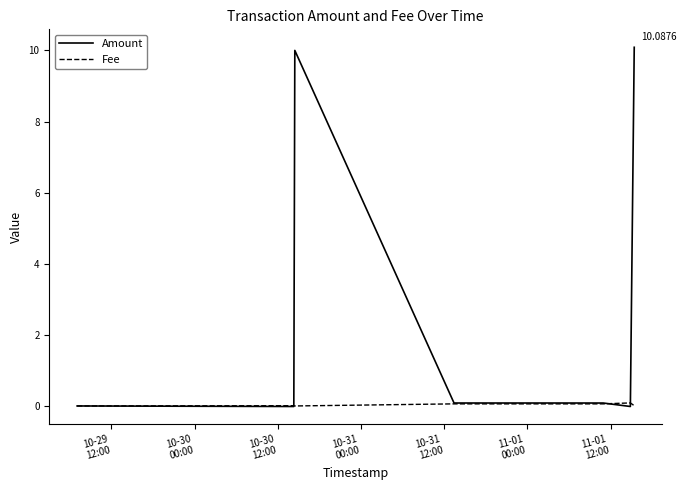

Rank the series by their maximum value, from lowest to highest.

Fee, Amount